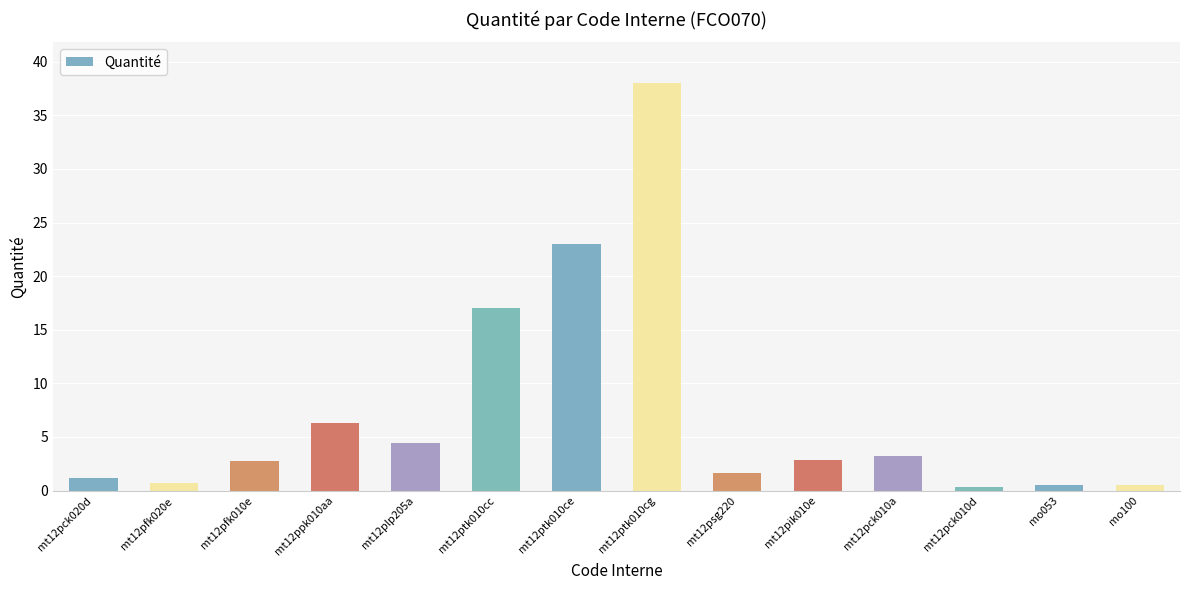

Which has a higher value, mt12ptk010cg or mt12plp205a?

mt12ptk010cg